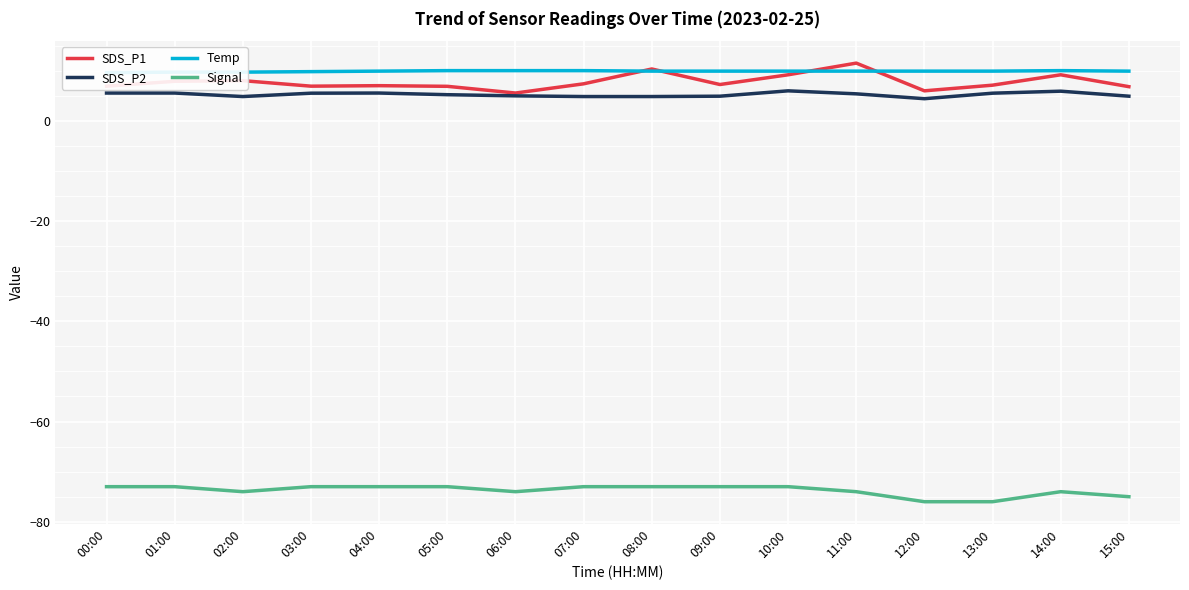

Which series has the widest spread of values?

SDS_P1